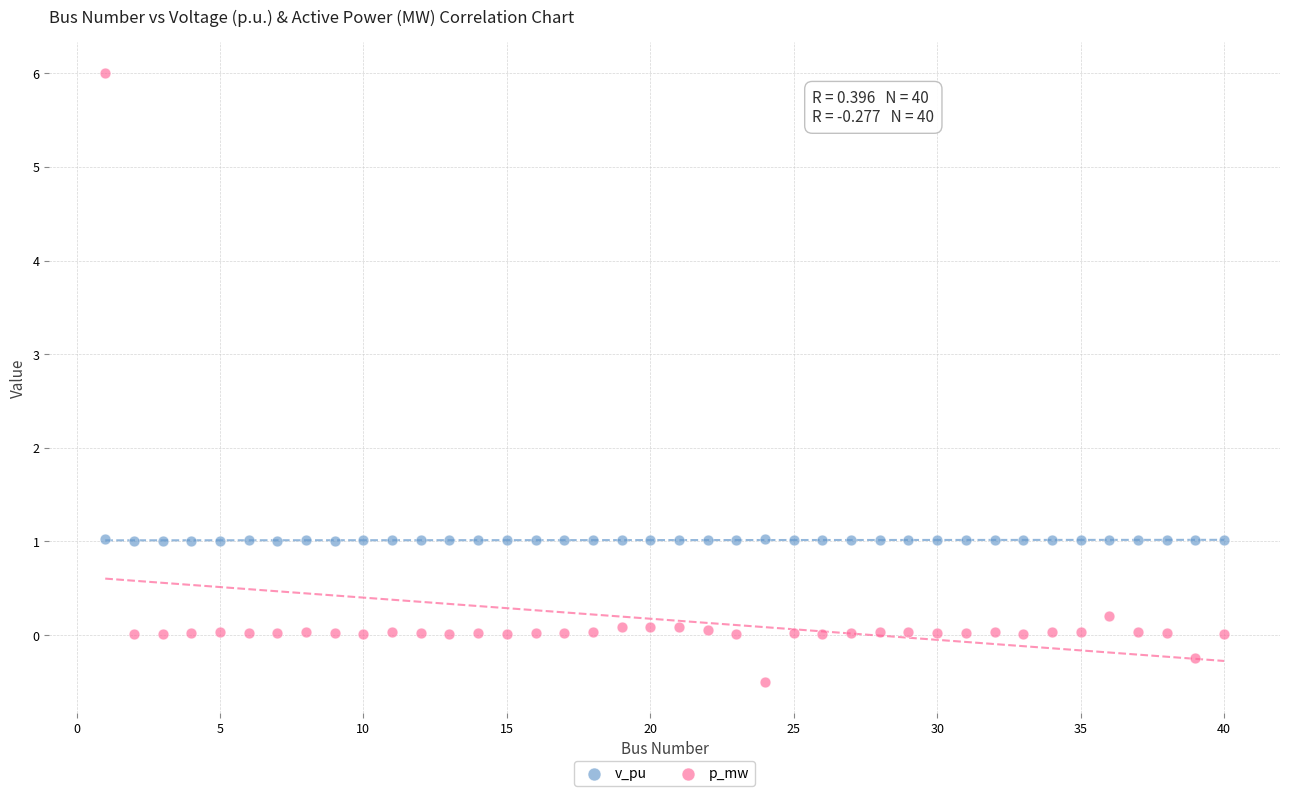

Which series contains the lowest Y value?

p_mw